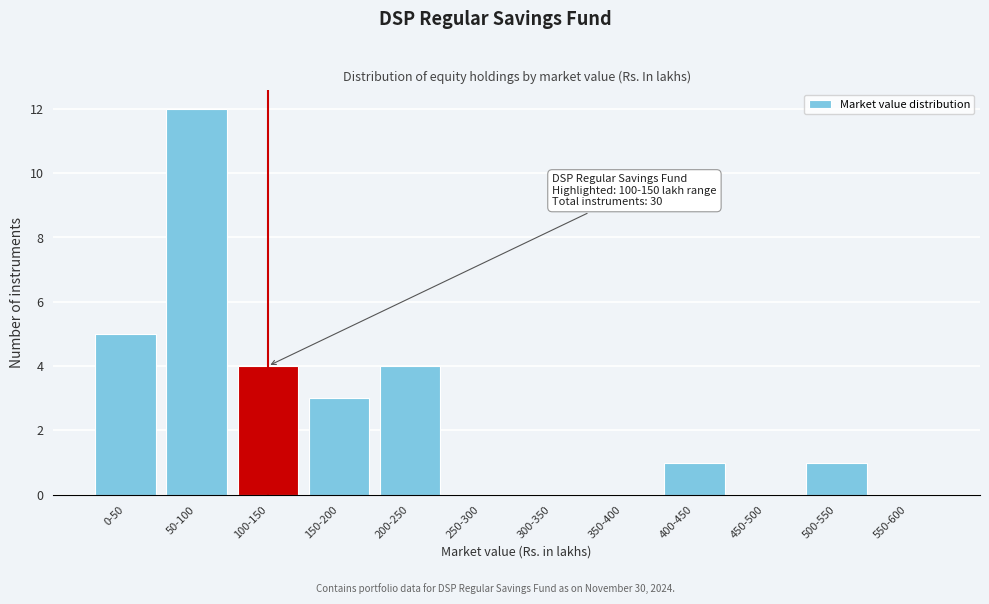

Reading left to right, what are all the values shown in this chart?

0-50=5	50-100=12	100-150=4	150-200=3	200-250=4	250-300=0	300-350=0	350-400=0	400-450=1	450-500=0	500-550=1	550-600=0